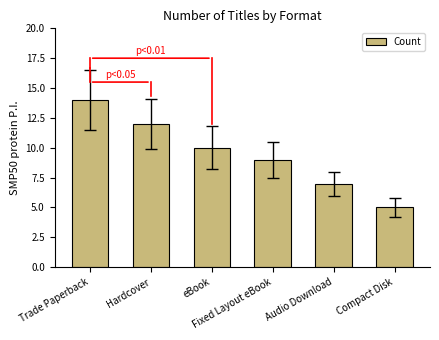

Reading left to right, extract all data points from this chart.

14	12	10	9	7	5